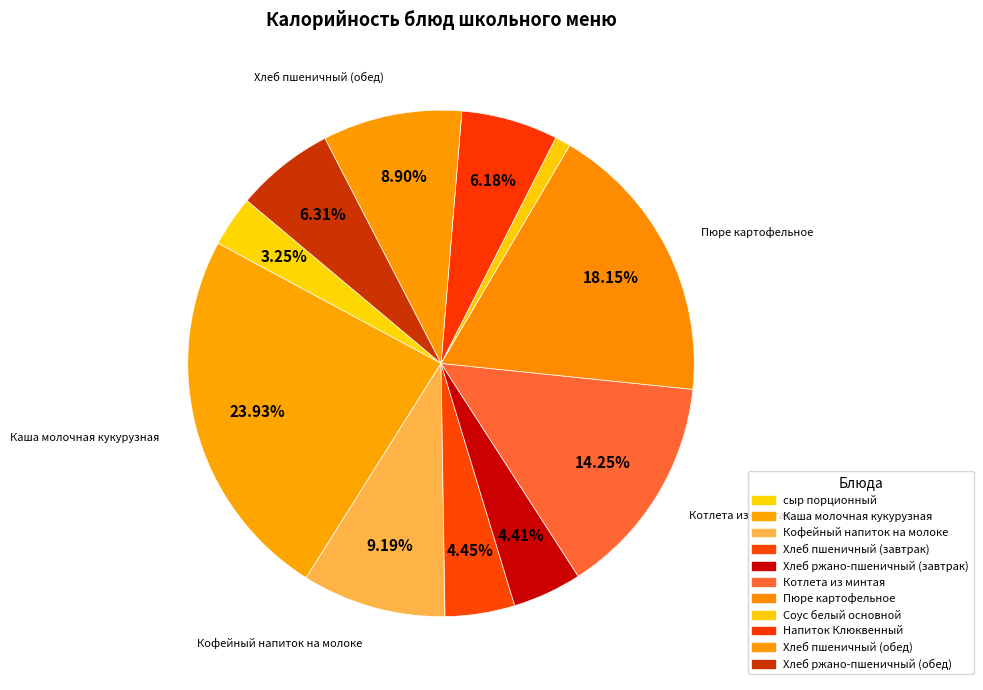

Count the number of slices in the pie.

11